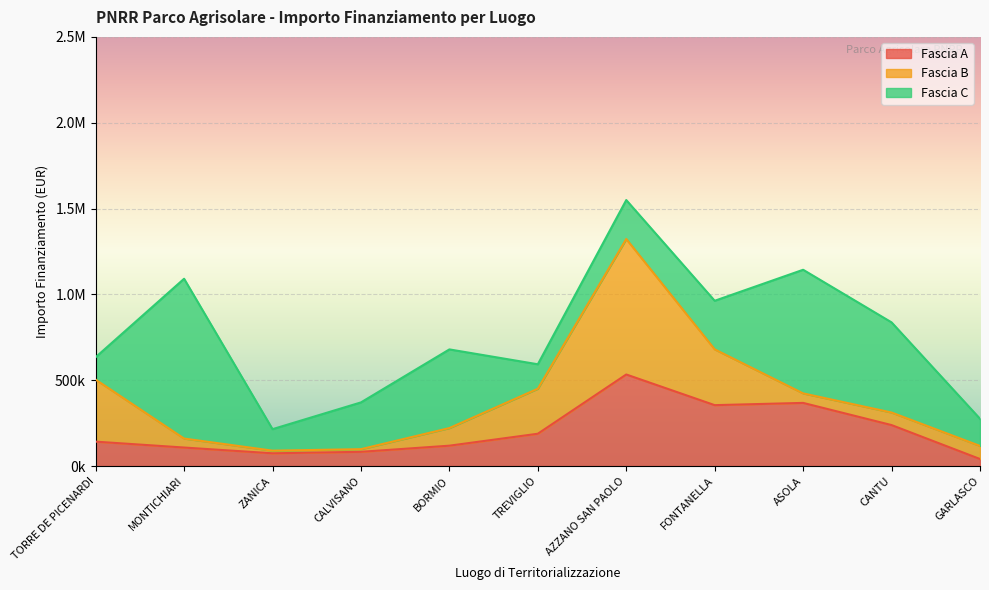

What position from the right is BORMIO?

7